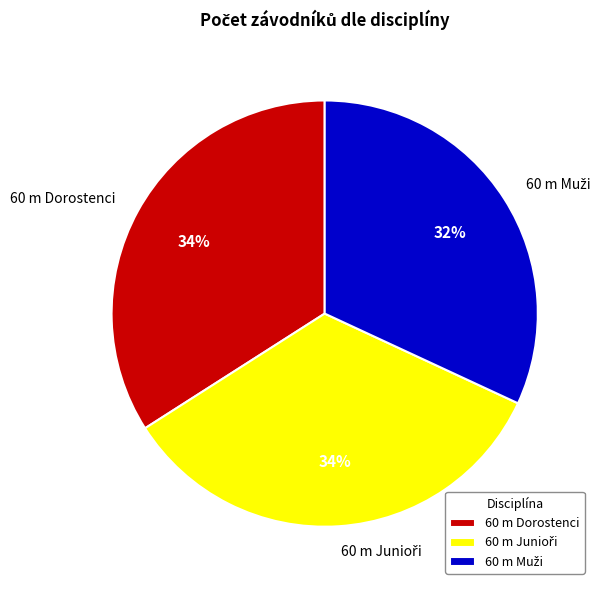

To the nearest percent, what is the average slice percentage?

33%